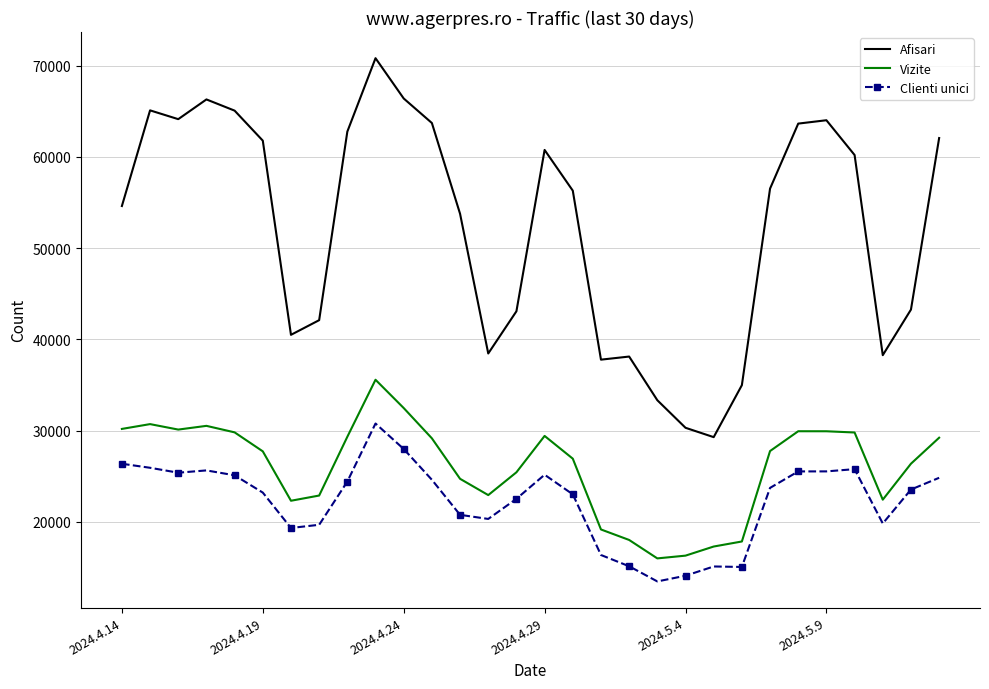

What is the difference between the maximum and minimum values in the Clienti unici series?

17317